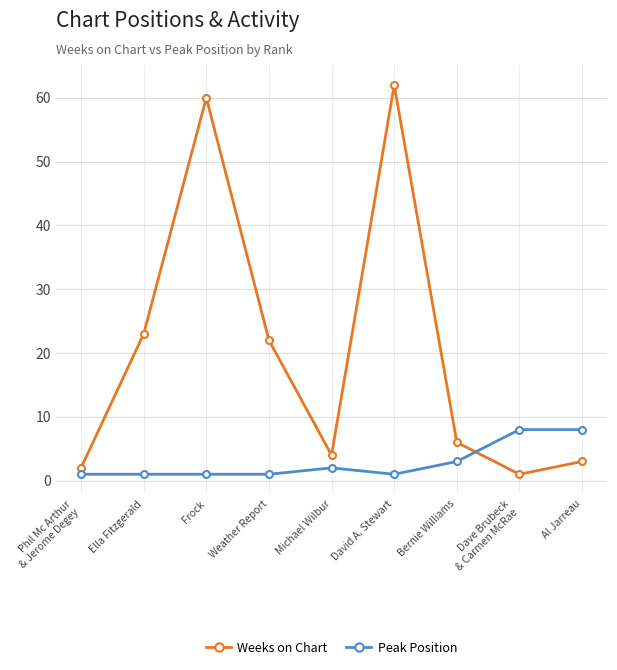

Which series has the widest spread of values?

Weeks on Chart